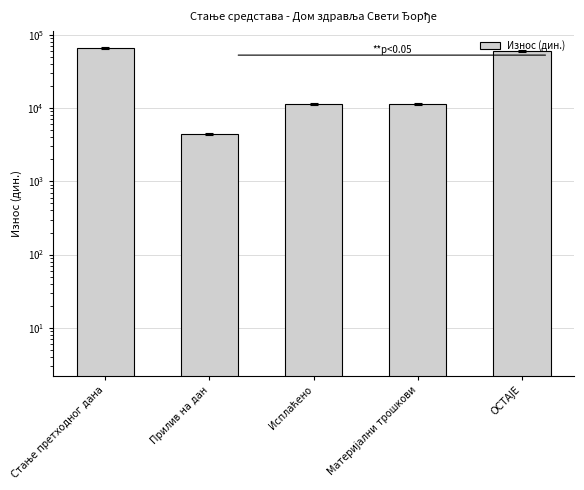

List the labels in order of value, largest first.

Стање претходног дана, ОСТАЈЕ, Исплаћено, Материјални трошкови, Прилив на дан